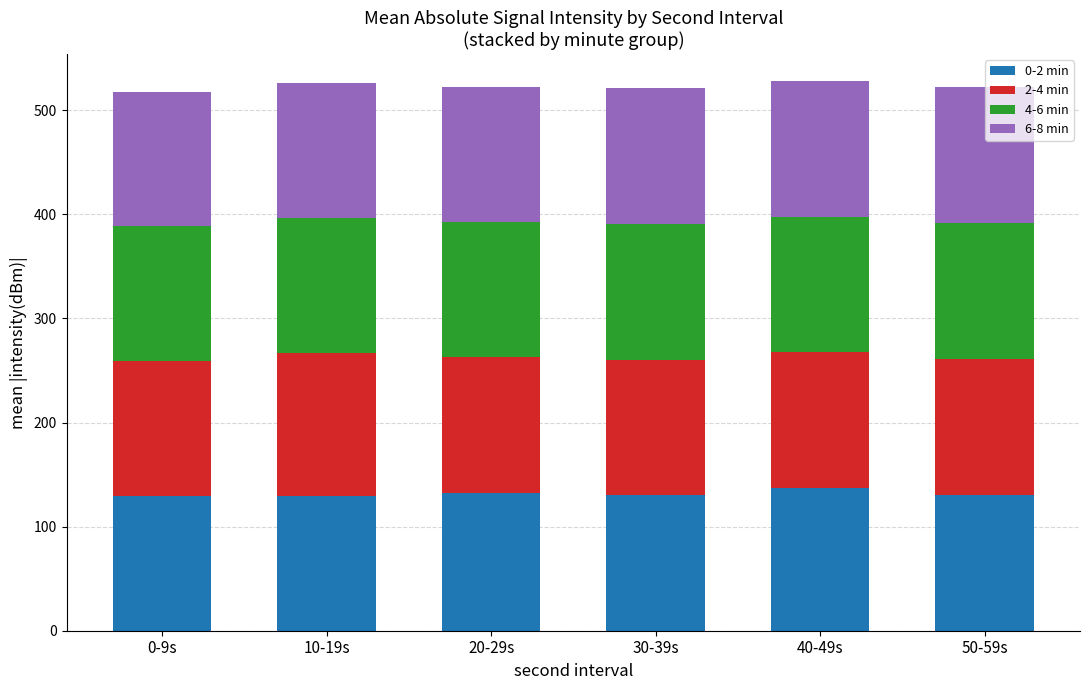

What is the total value across all series at 0-9s?

517.6